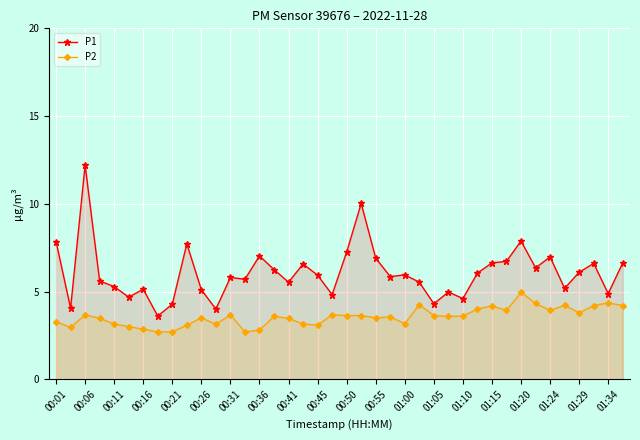

What are all the series names shown in the legend?

P1, P2